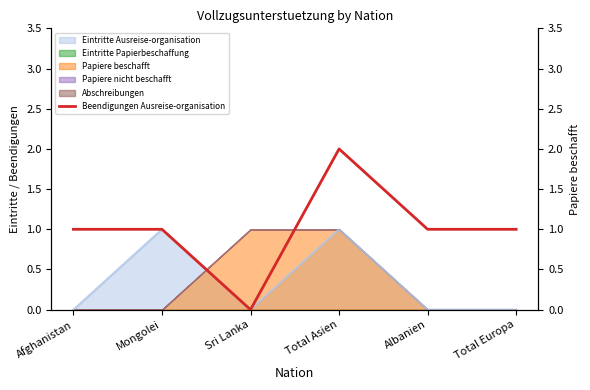

True or false: there are more than 0 points higher than both neighbors.

True